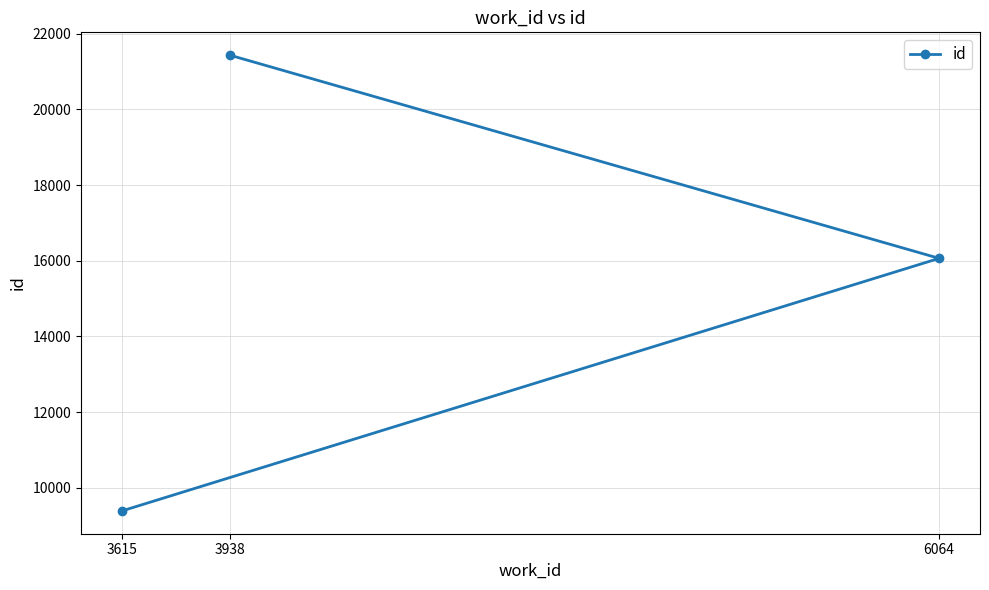

The value at 3615 is 9388. True or false?

True